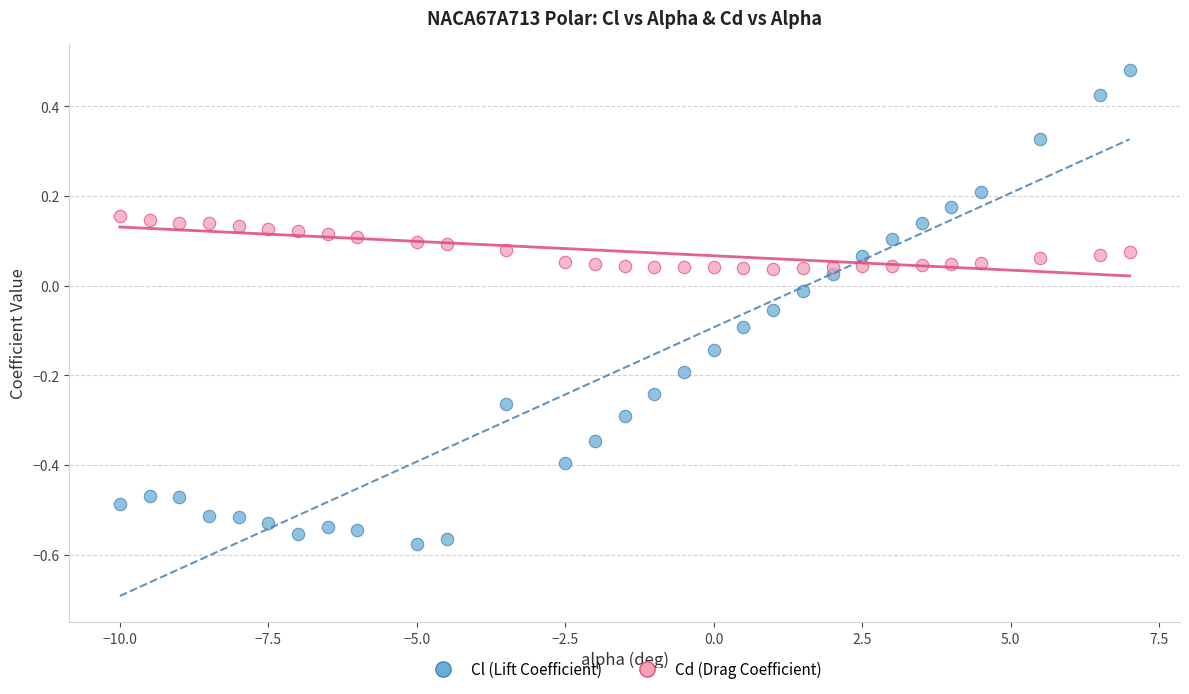

What is the X range (max minus min) for the scatter plot?

17.0